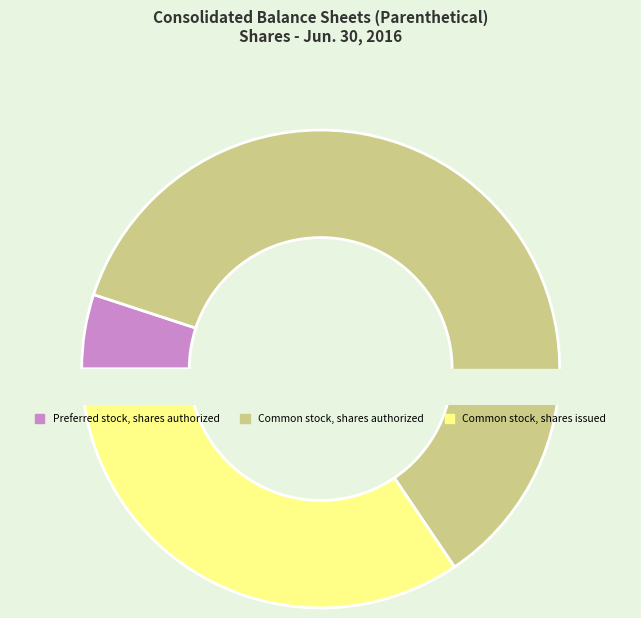

How much of the chart is everything except Preferred stock, shares issued?

100.0%